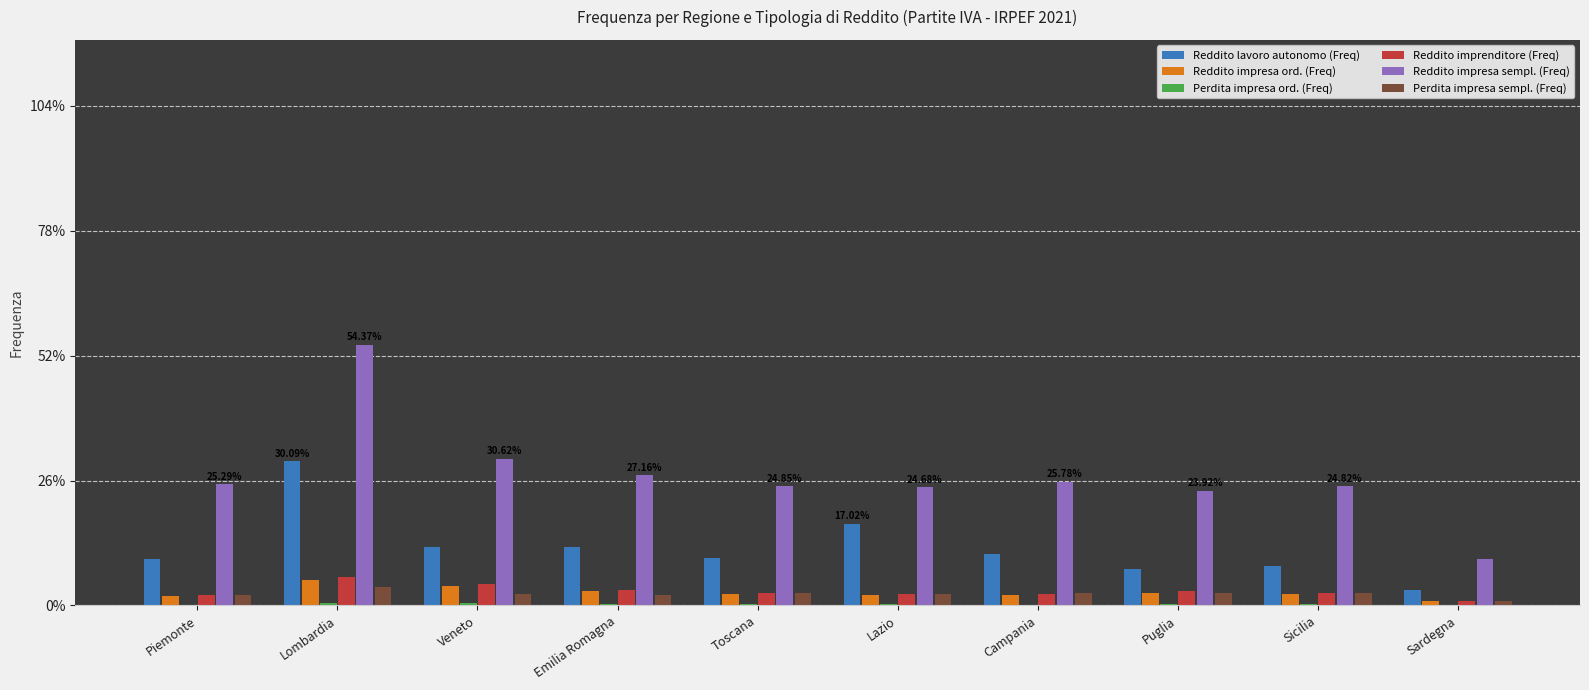

Which series has the widest spread of values?

Reddito impresa sempl. (Freq)